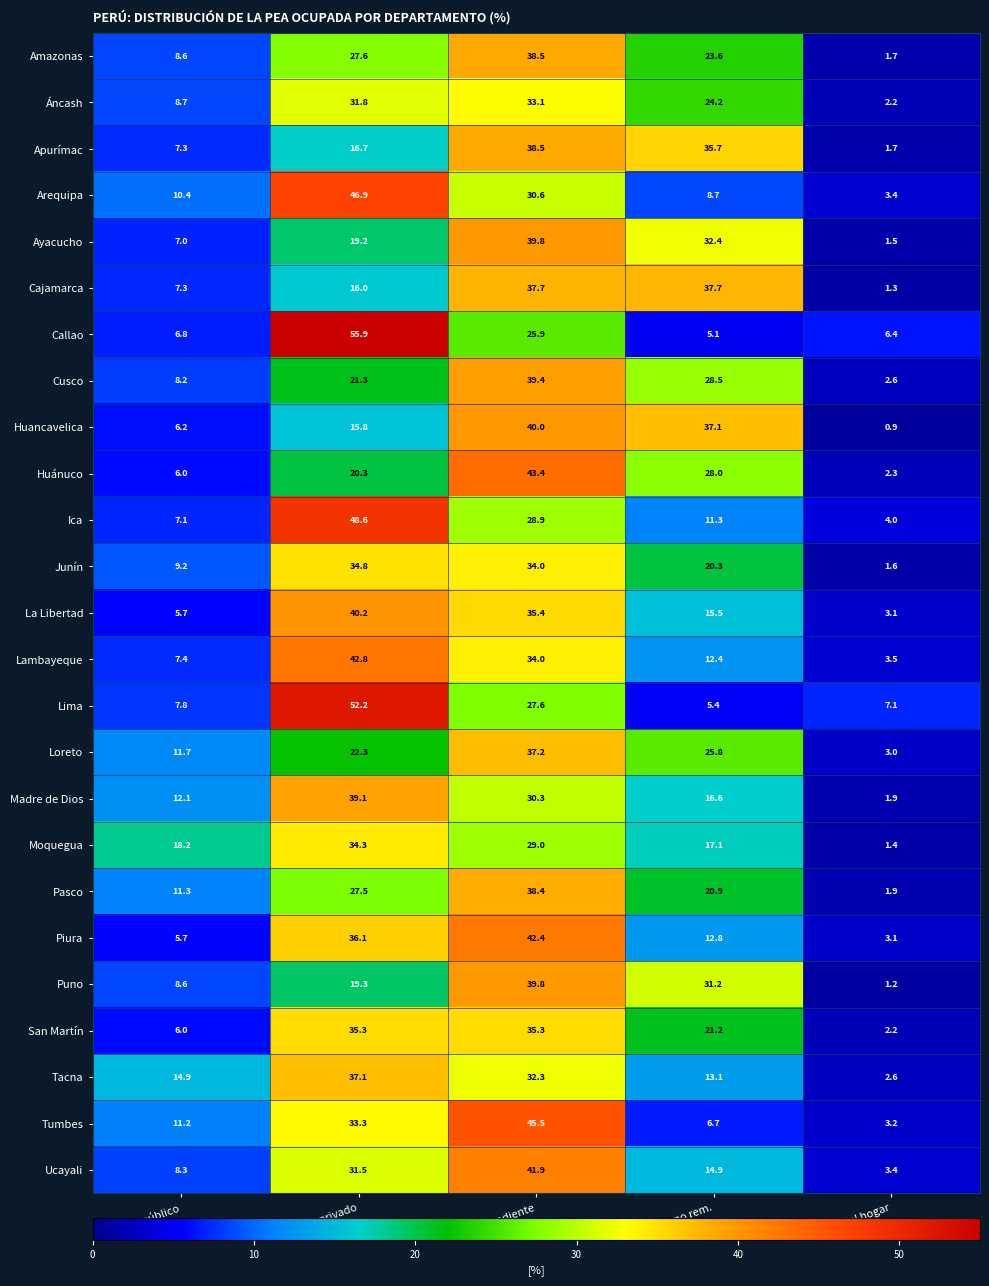

Where is Tumbes nearest to the value 24?

Sector privado